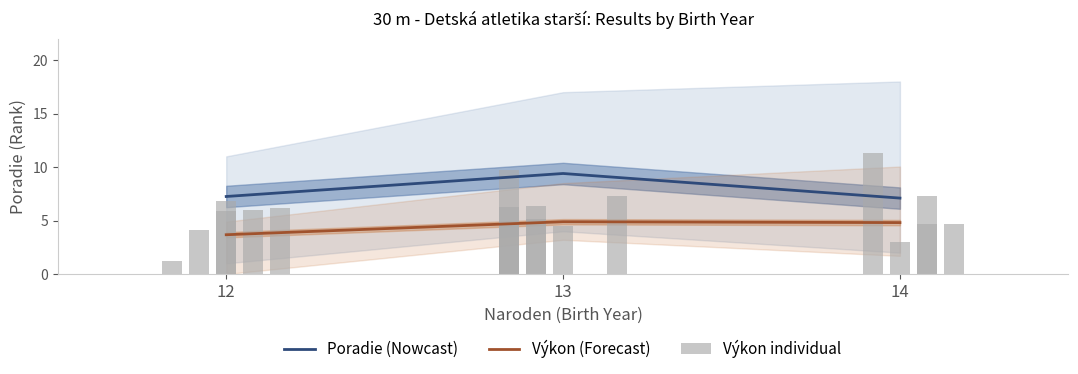

Where is Výkon (Forecast) nearest to the value 4?

12